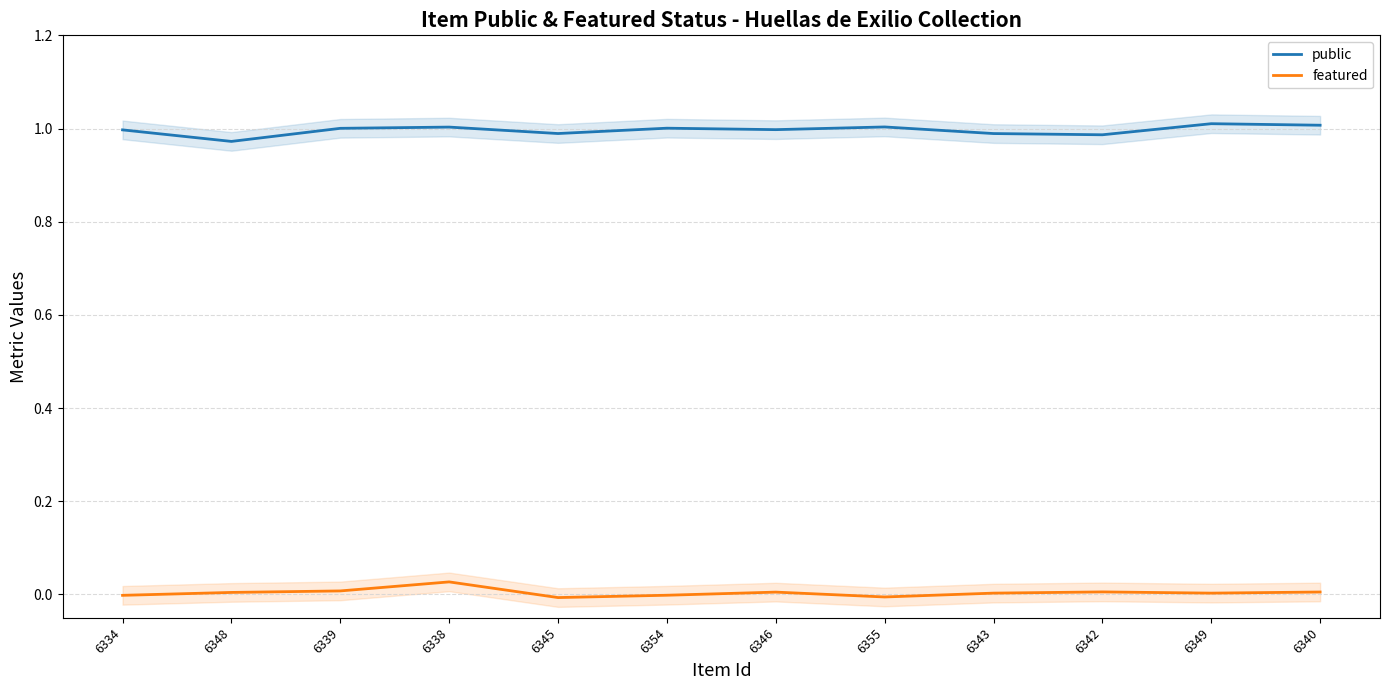

Reading right to left, transcribe all the data shown in this chart.

public: 1.0	1.0	1.0	1.0	1.0	1.0	1.0	1.0	1.0	1.0	1.0	1.0
featured: 0.0	0.0	0.0	0.0	-0.0	0.0	-0.0	-0.0	0.0	0.0	0.0	-0.0